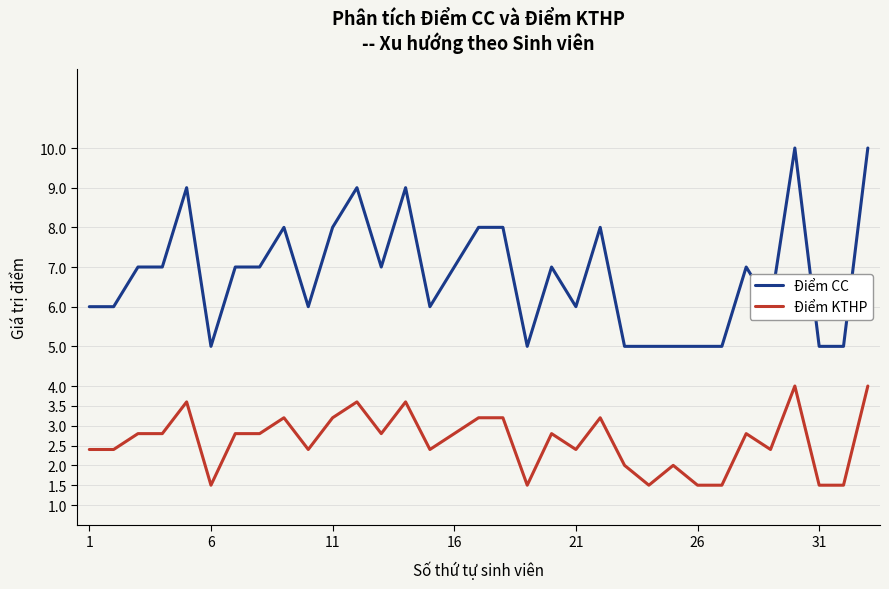

Rank the series by their maximum value, from highest to lowest.

Điểm CC, Điểm KTHP